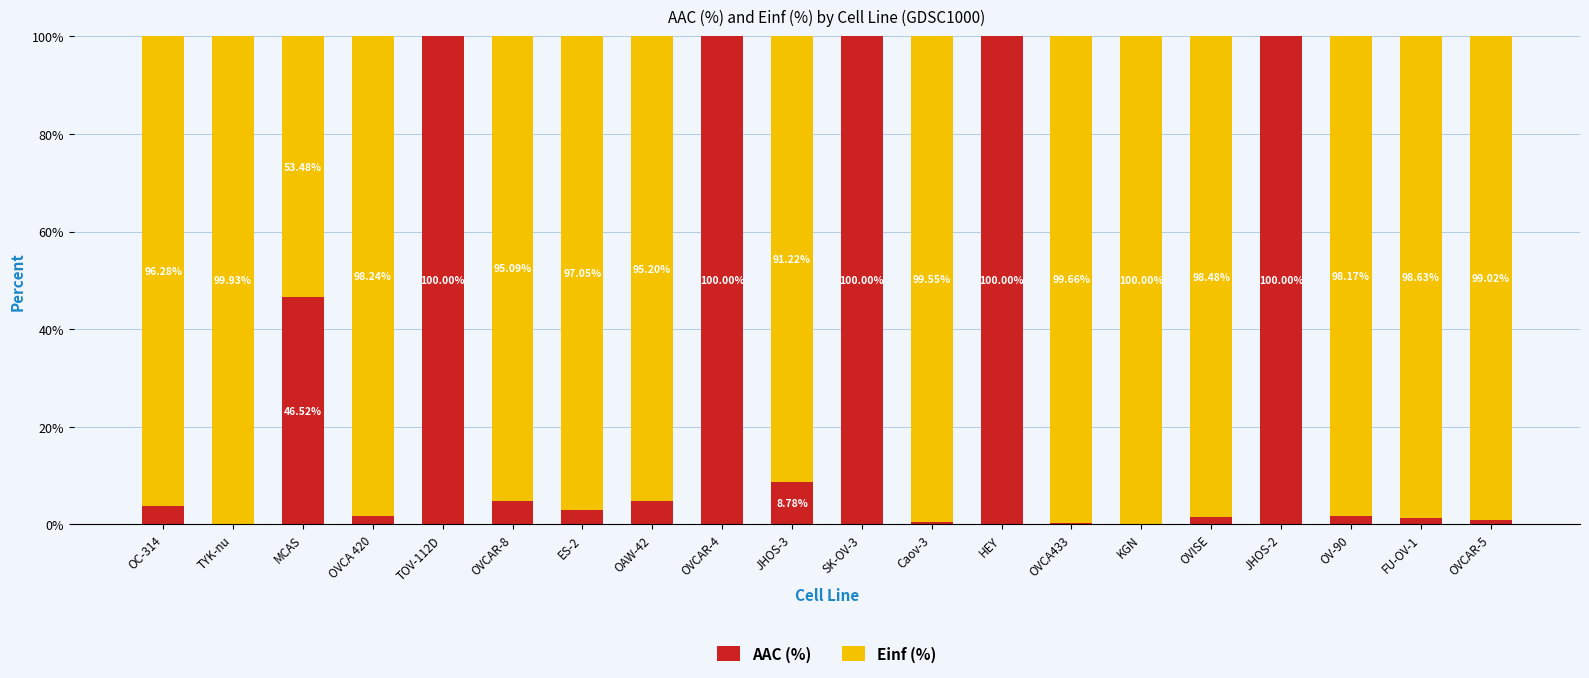

What is the total value across all series at Caov-3?

100.0